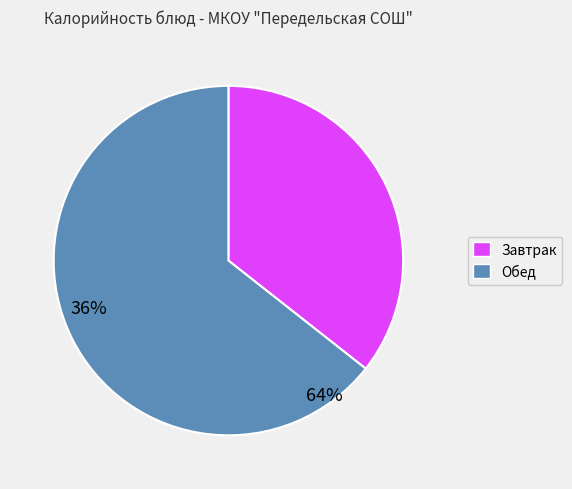

How many segments does this pie chart have?

2